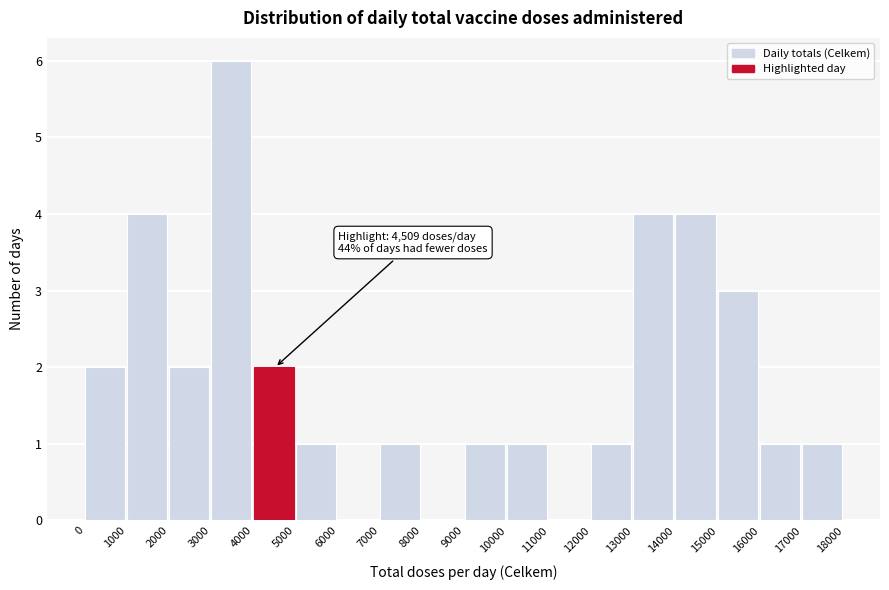

Which range on the x-axis has the tallest bar?

3000 to 4000